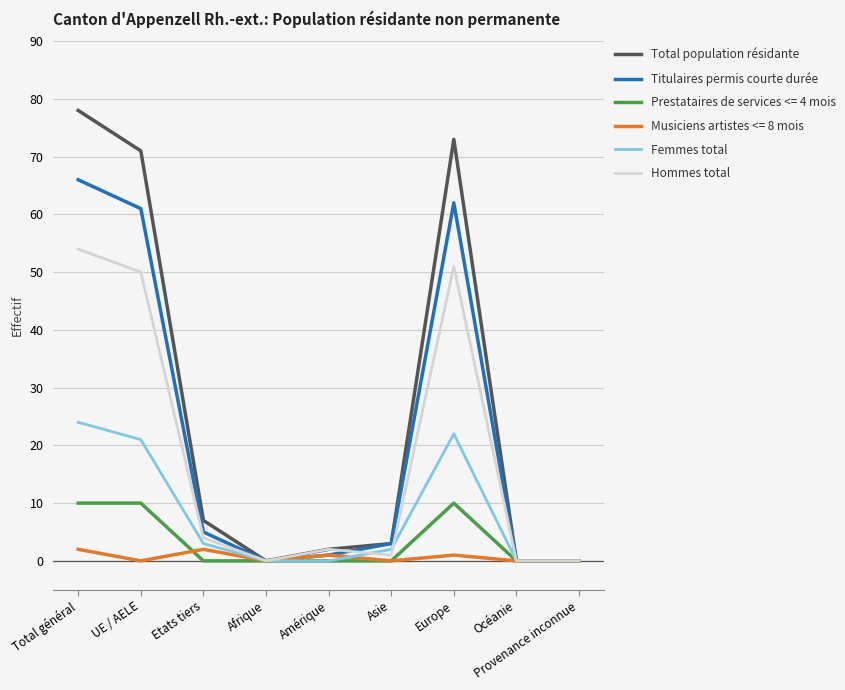

Is the value of Femmes total at Europe greater than the value of Musiciens artistes <= 8 mois at Total général?

Yes